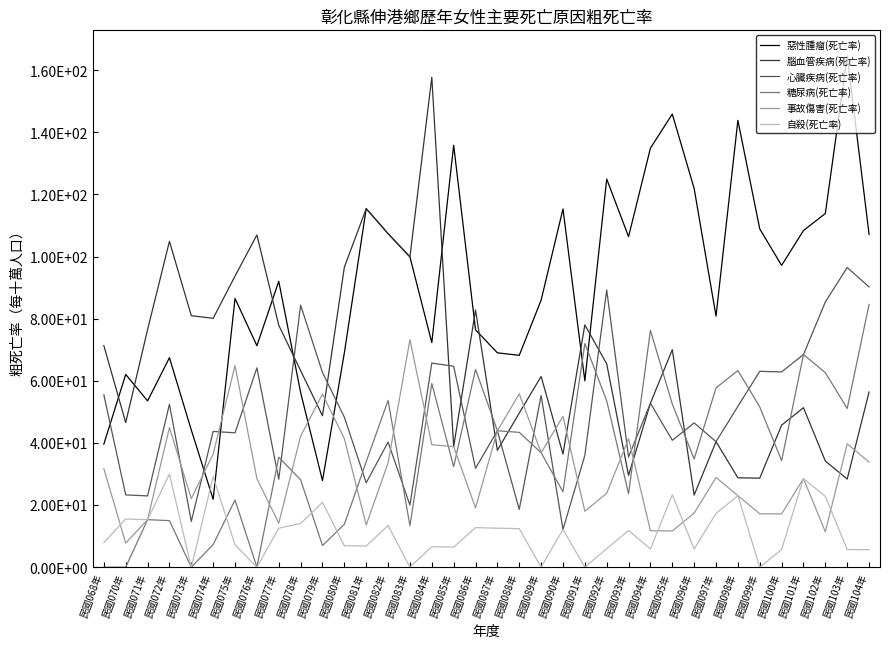

Does the chart have visible grid lines?

No